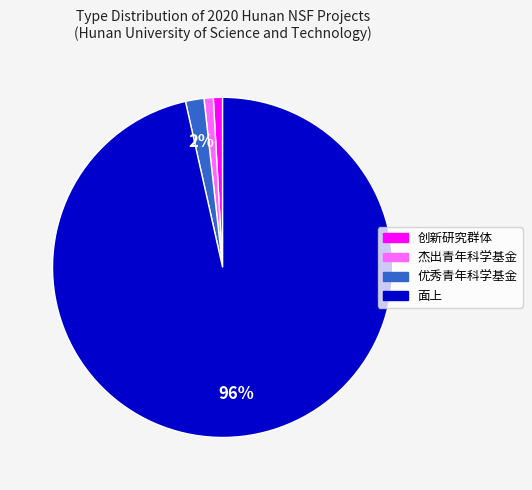

How many segments does this pie chart have?

4